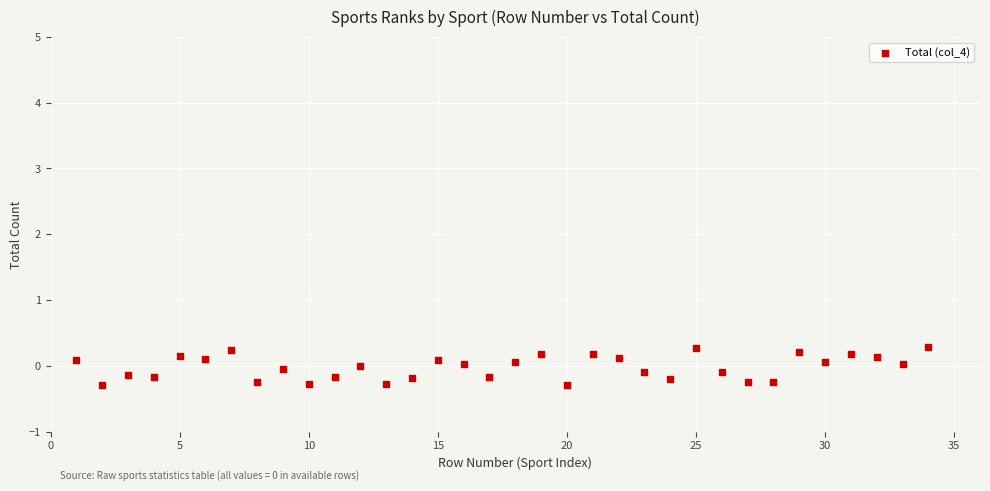

What is the range of X values (max minus min)?

33.0